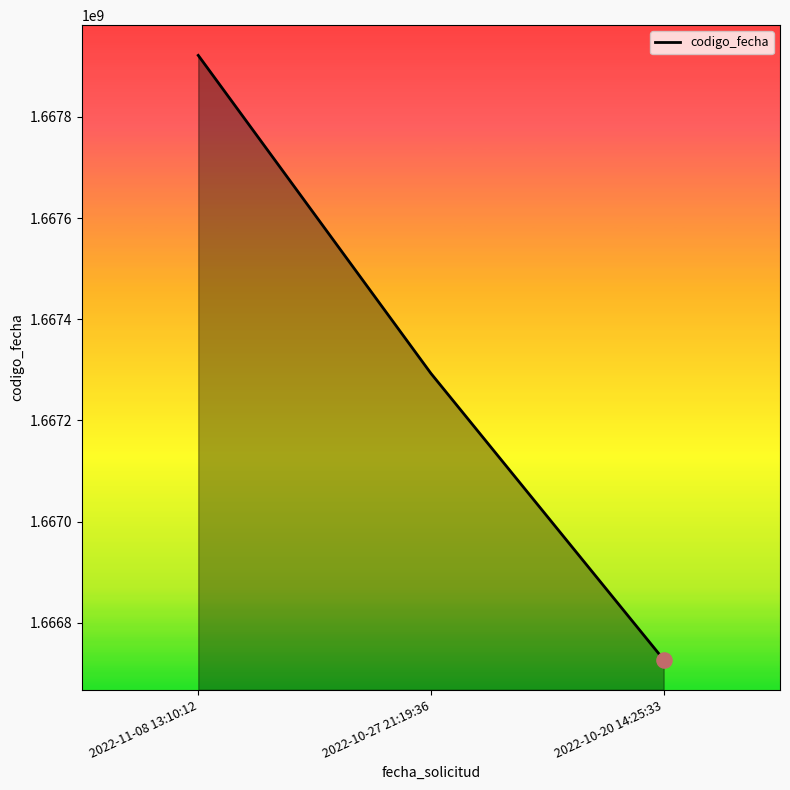

Which has a higher value, 2022-10-27 21:19:36 or 2022-11-08 13:10:12?

2022-11-08 13:10:12